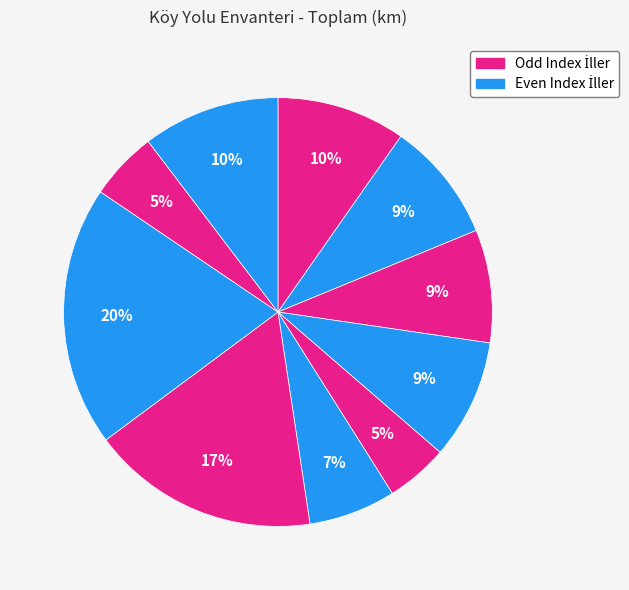

How many slices are in this pie chart?

10